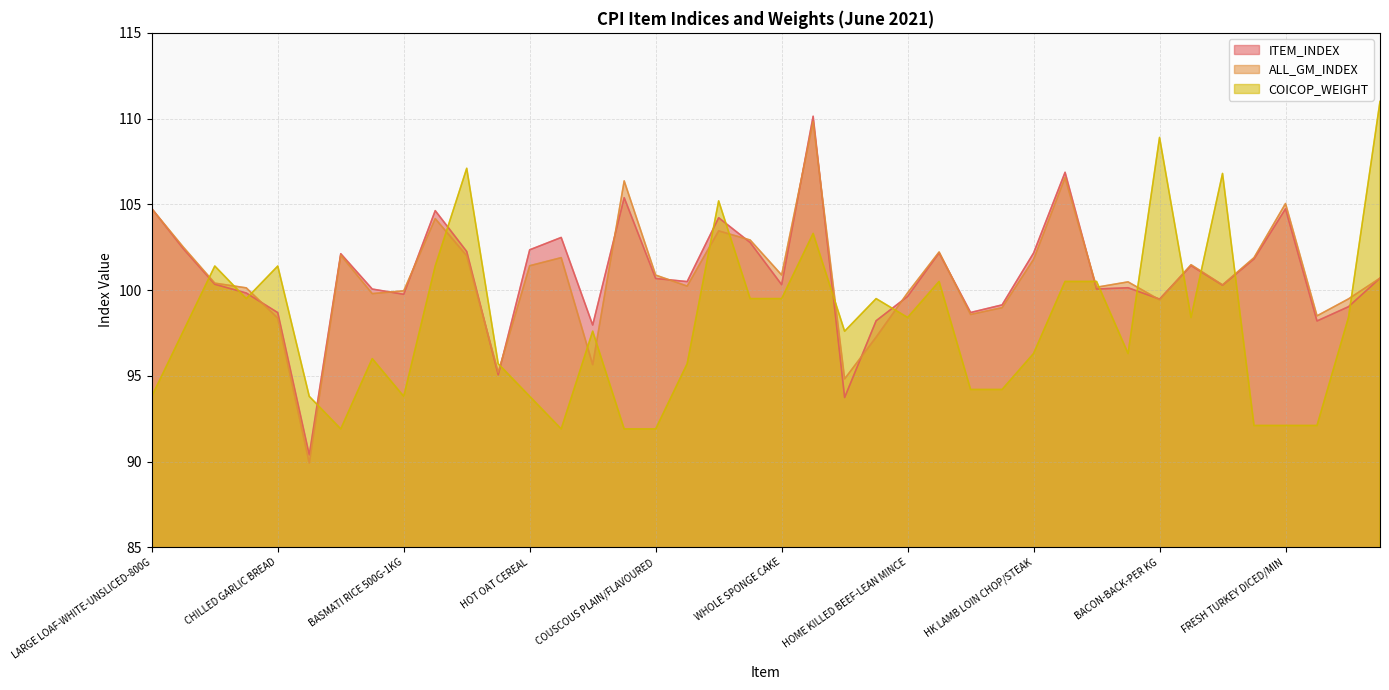

In COICOP_WEIGHT, how many points are higher than both neighbors (excluding endpoints)?

11